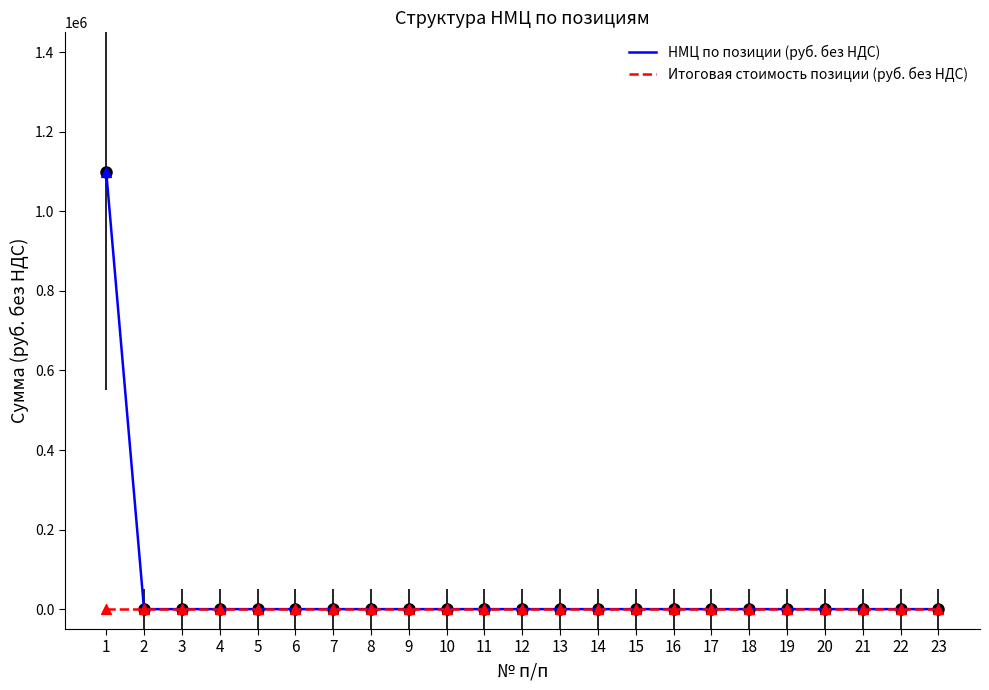

Which series has the widest spread of values?

НМЦ по позиции (руб. без НДС)